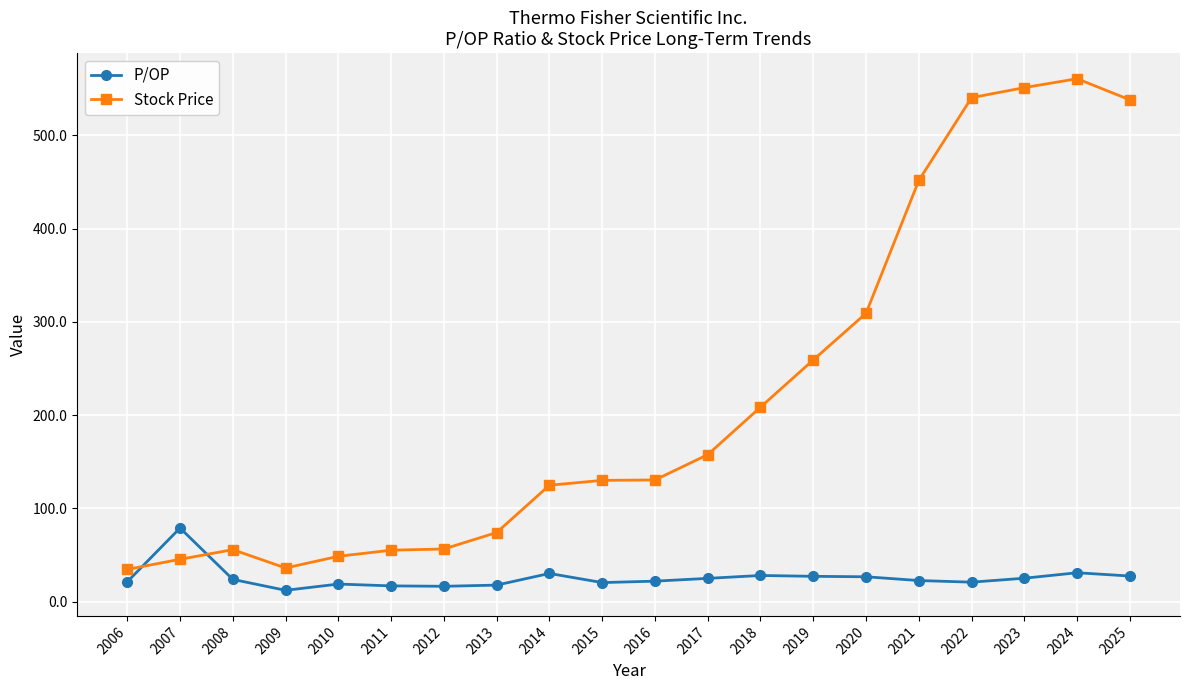

What is the value of the Stock Price point at the 19th from the left?

560.5